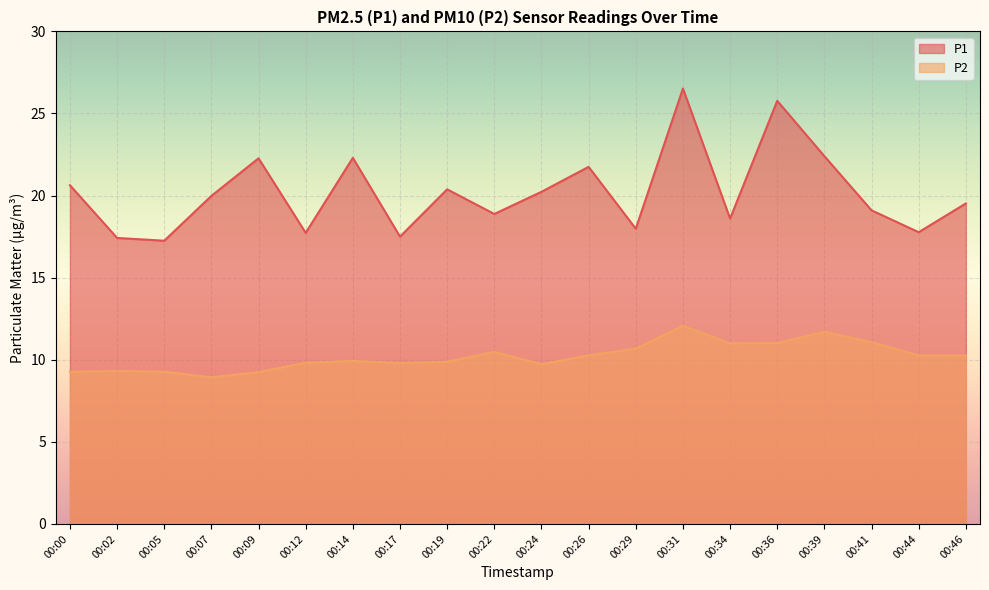

What is the value of the P1 point at the 12th from the left?

21.8